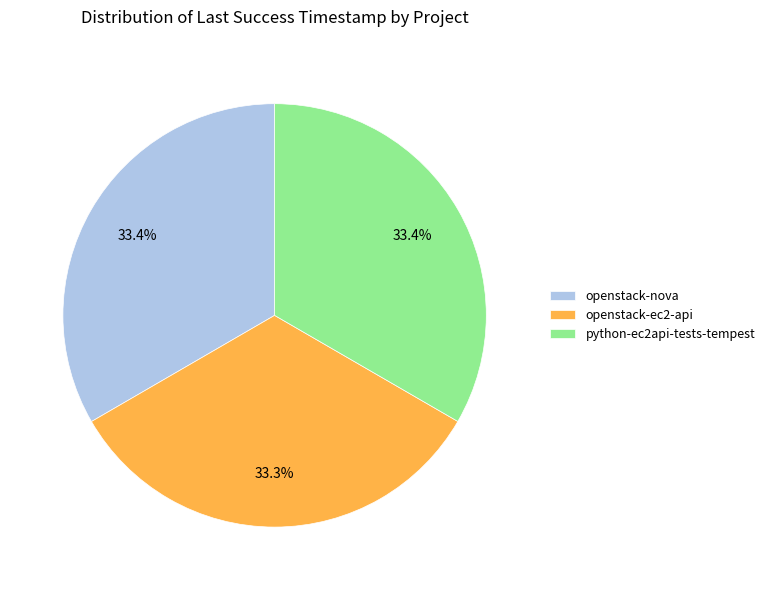

Is python-ec2api-tests-tempest the majority of the pie?

No